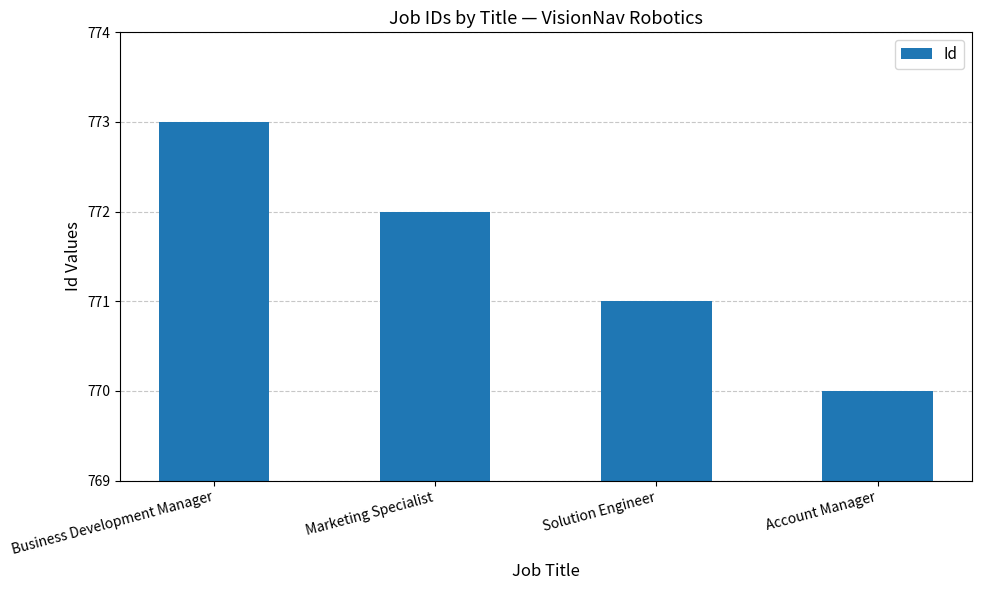

Reading left to right, list all the values displayed in this chart.

773	772	771	770